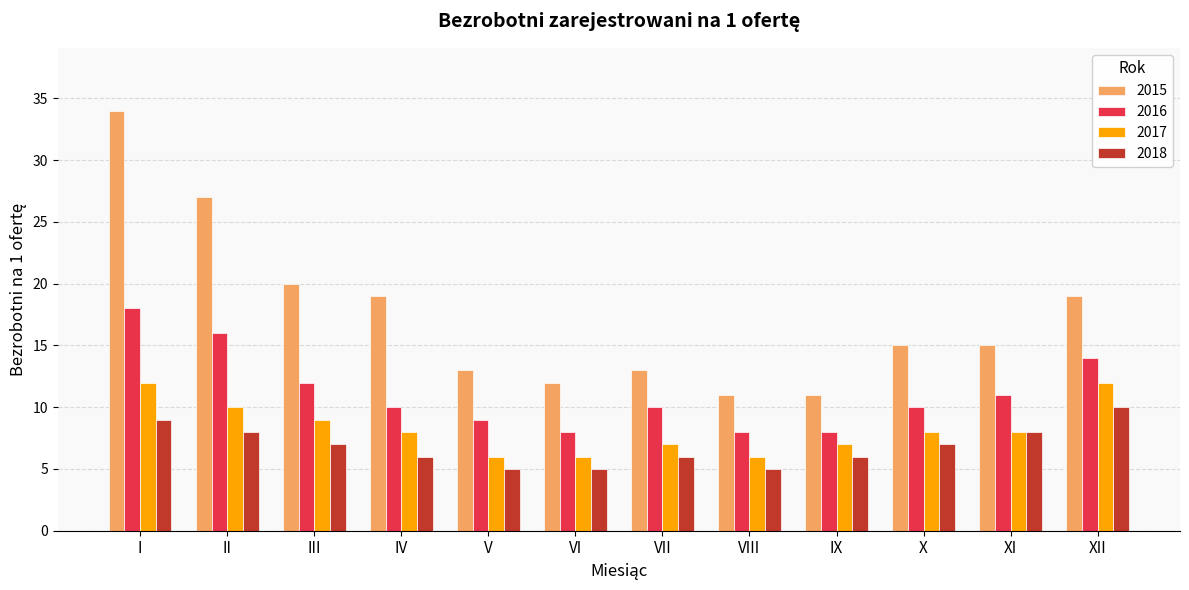

At which label does 2015 reach its peak?

I